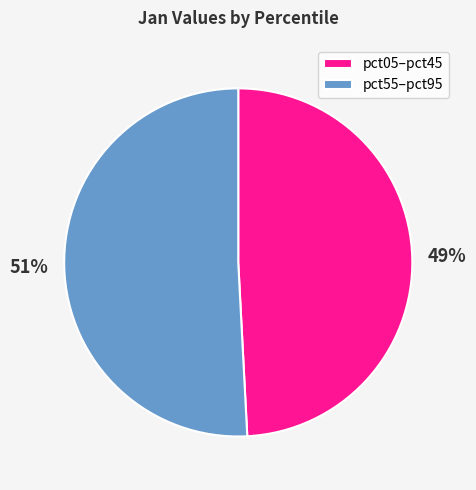

Combined, do pct05–pct45 and pct55–pct95 account for over 50%?

Yes